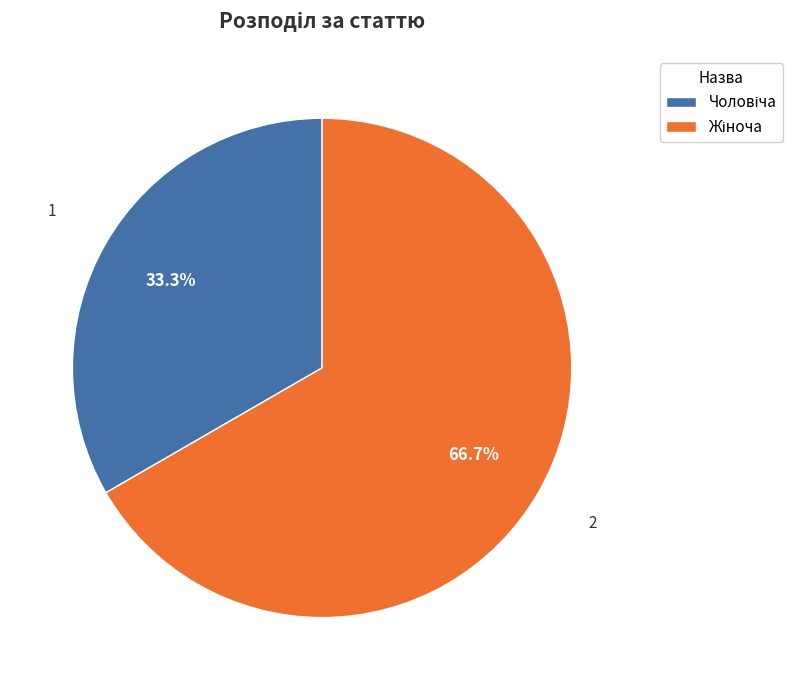

Is there a majority slice in this chart?

Yes